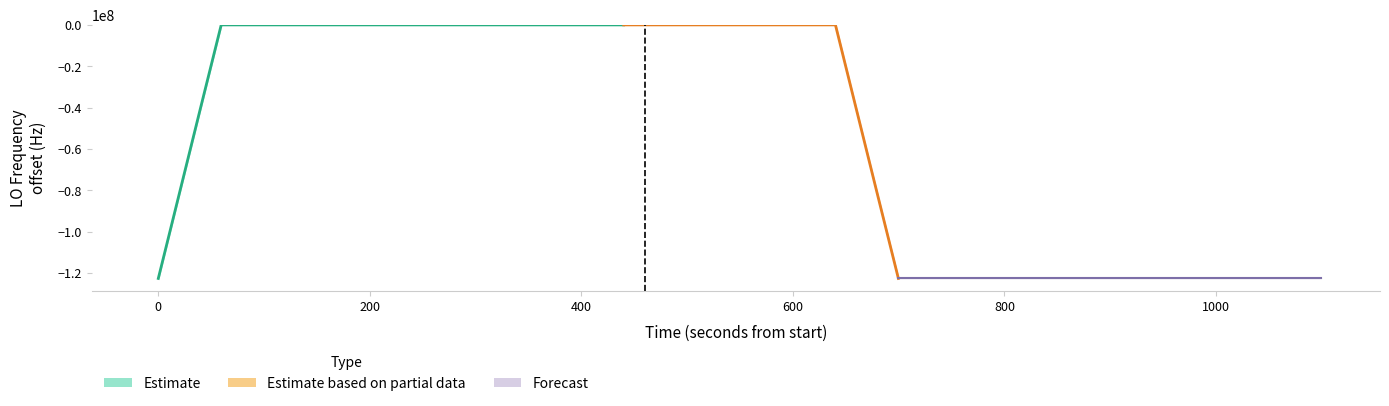

How many values are below zero?

6